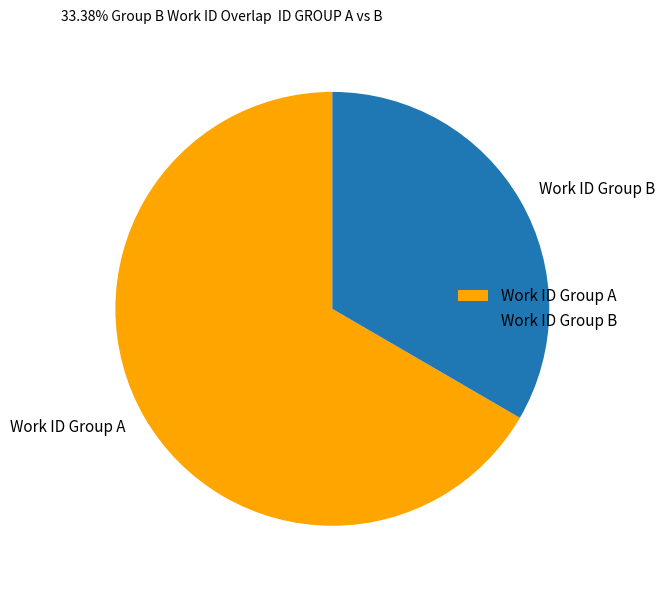

Rank the categories by value from lowest to highest.

Work ID Group B, Work ID Group A